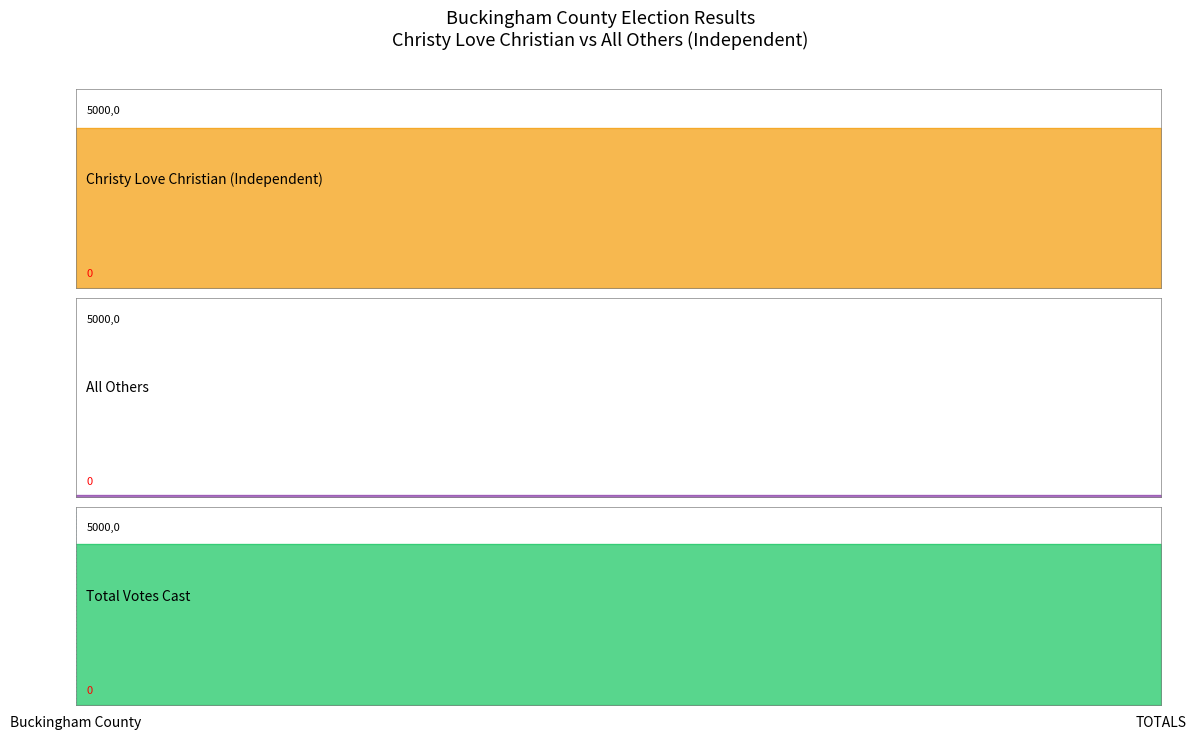

What is the value of the Christy Love Christian (Independent) point at the 2nd from the left?

4027